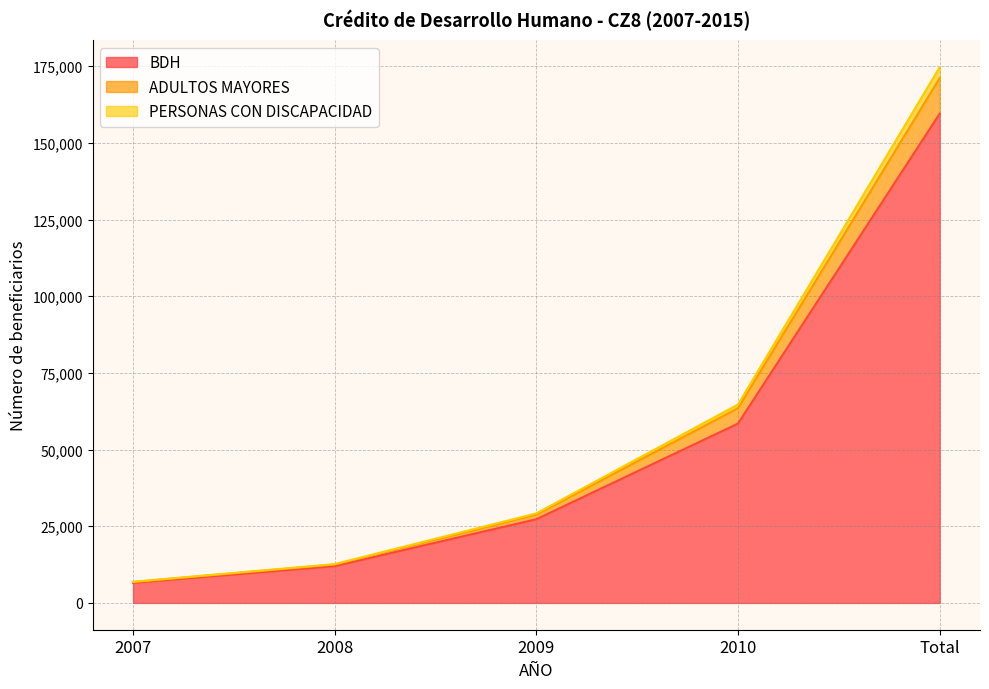

How many data points does each series have?

5